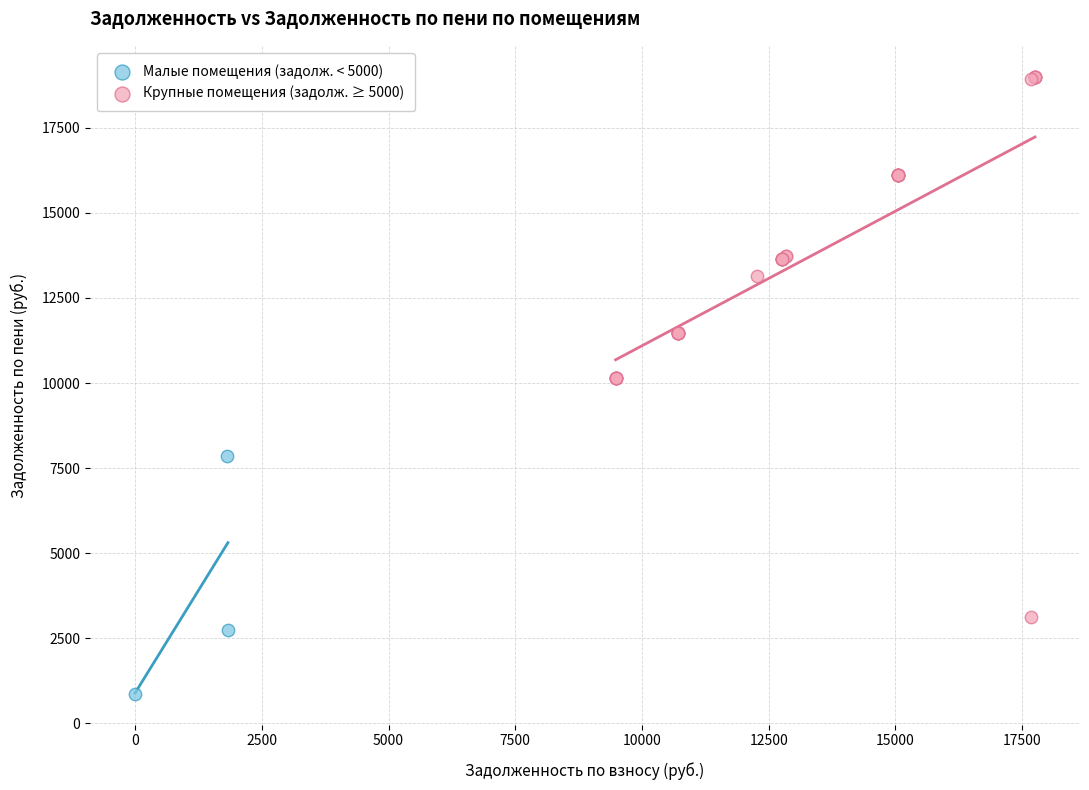

Which series has the largest Y range (max minus min)?

Крупные помещения (задолж. ≥ 5000)